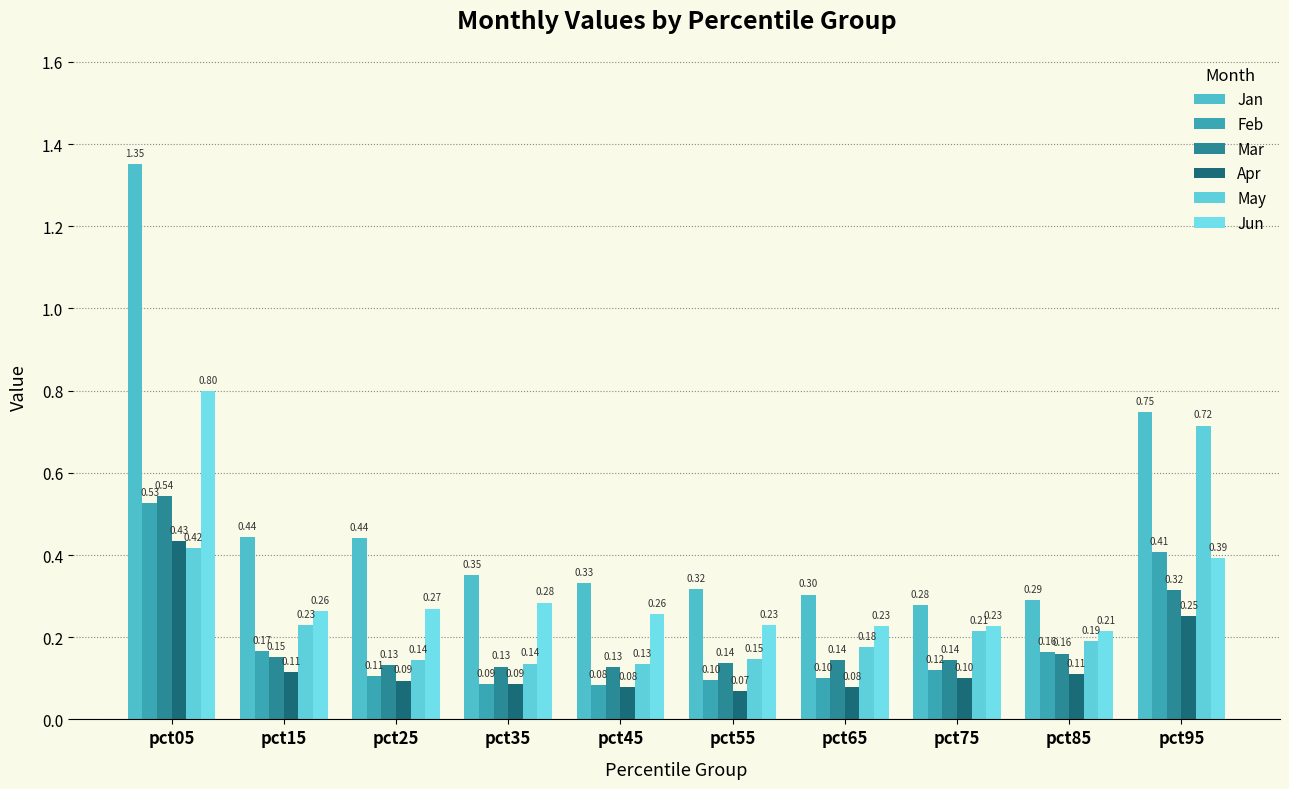

True or false: Jan has a value of 1.4 at pct05.

True